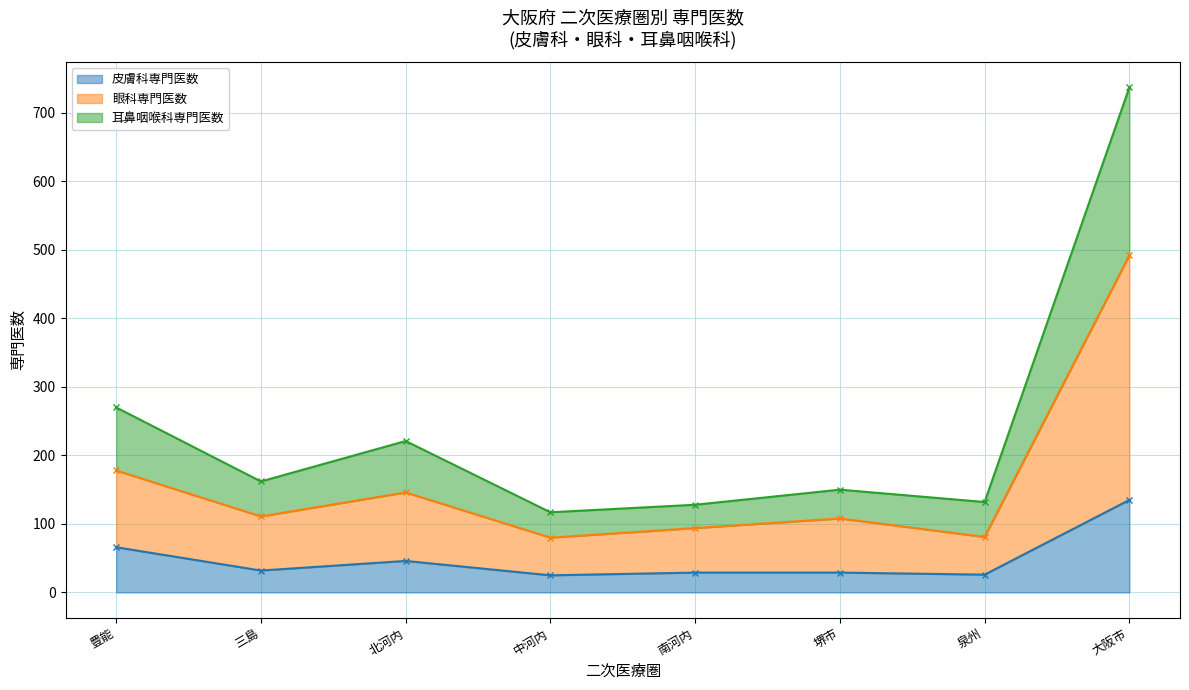

How many lines are shown in the chart?

3